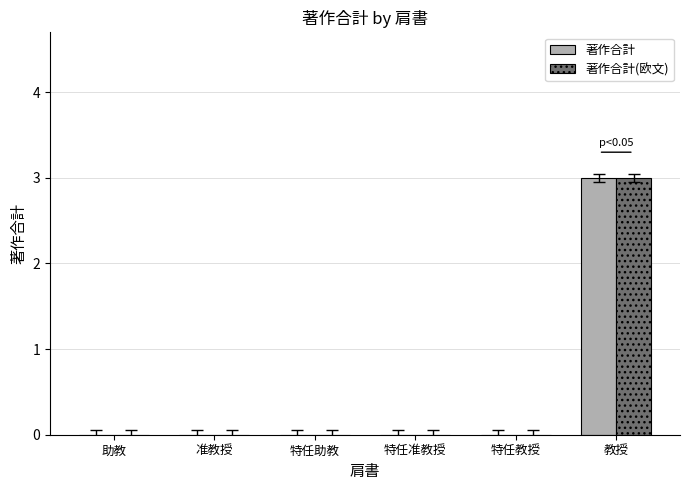

The value of 著作合計 at 特任准教授 is 0. True or false?

True